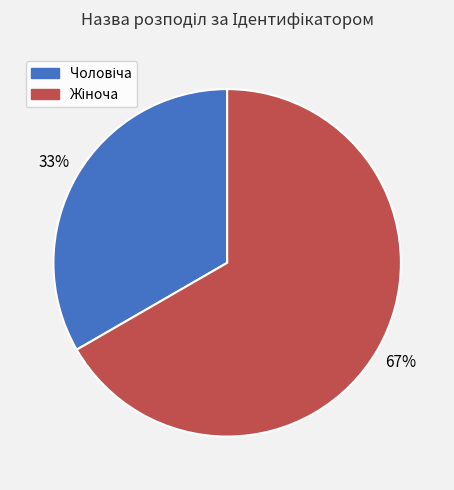

Is there any slice that represents more than half of the pie?

Yes